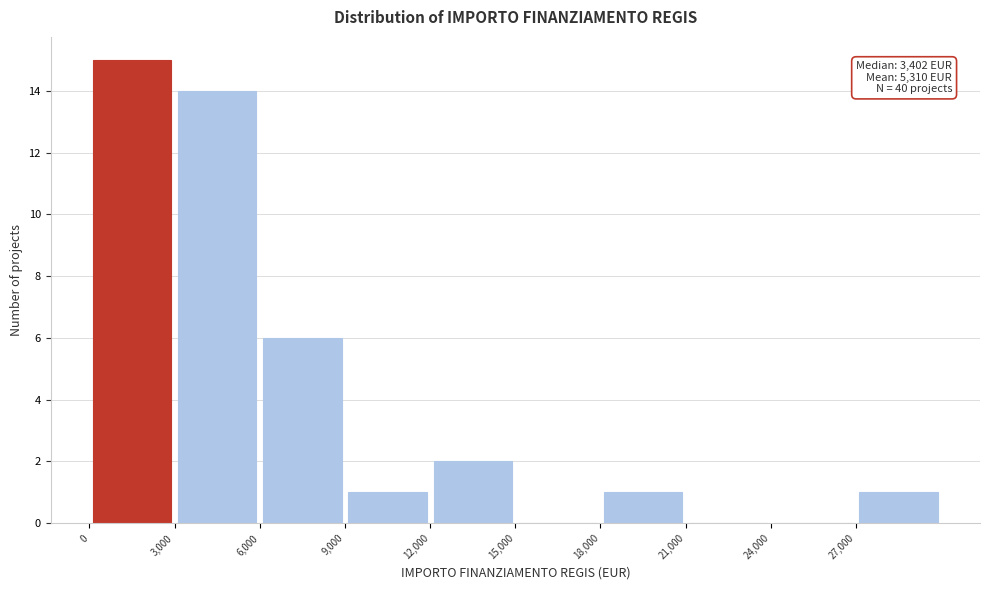

Which range on the x-axis has the tallest bar?

0 to 3000